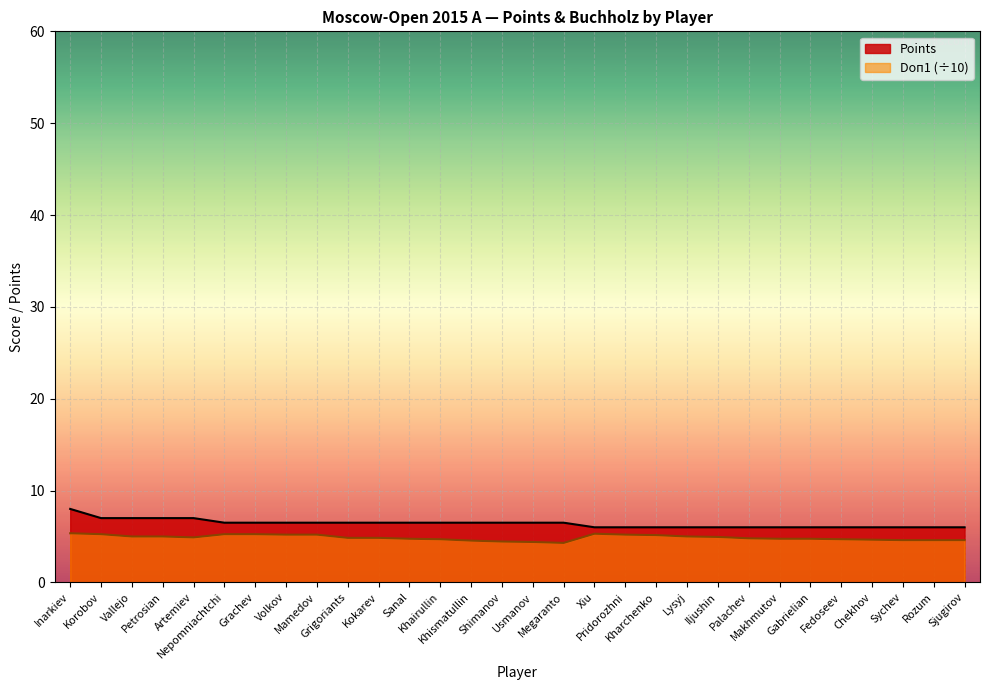

Reading left to right, transcribe all the data shown in this chart.

Points: 8.0	7.0	7.0	7.0	7.0	6.5	6.5	6.5	6.5	6.5	6.5	6.5	6.5	6.5	6.5	6.5	6.5	6.0	6.0	6.0	6.0	6.0	6.0	6.0	6.0	6.0	6.0	6.0	6.0	6.0
Doп1: 5.3	5.2	5.0	5.0	4.9	5.2	5.2	5.2	5.2	4.8	4.8	4.8	4.7	4.5	4.5	4.4	4.3	5.3	5.2	5.2	5.0	5.0	4.8	4.8	4.8	4.7	4.7	4.6	4.6	4.6